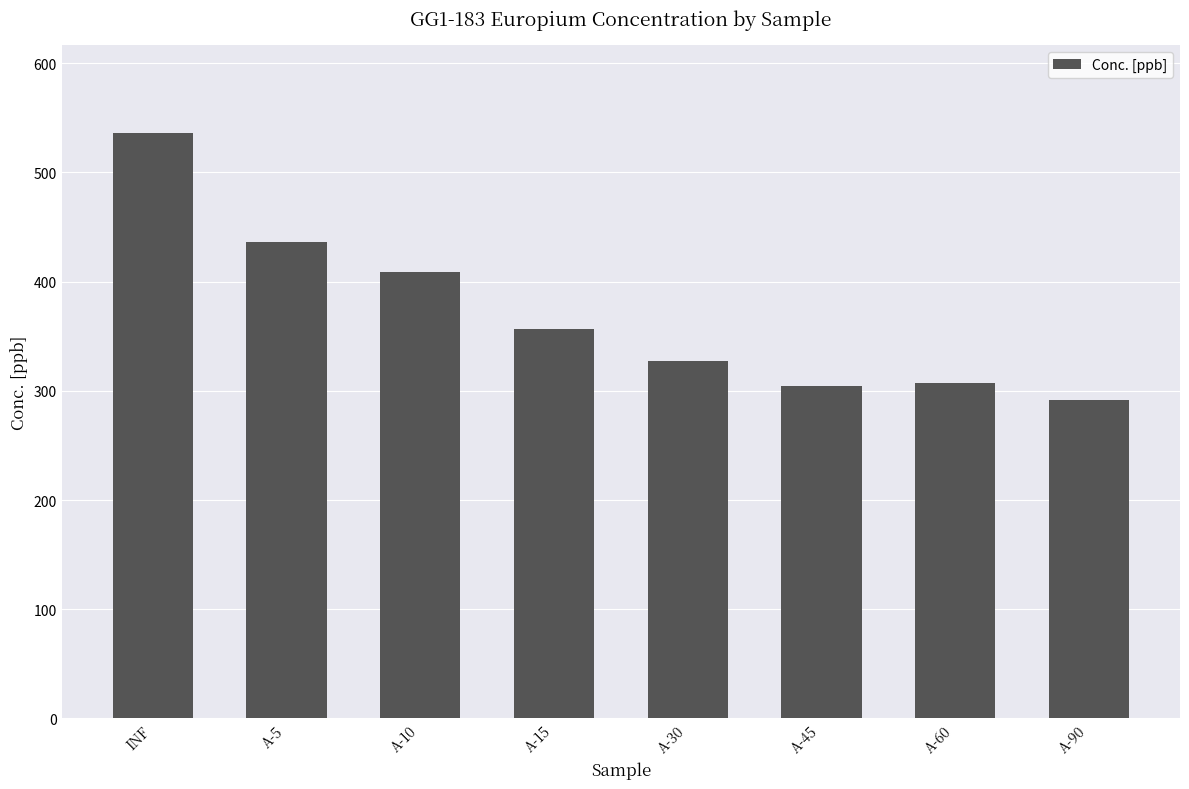

What is the difference between the values at A-5 and INF?

99.7